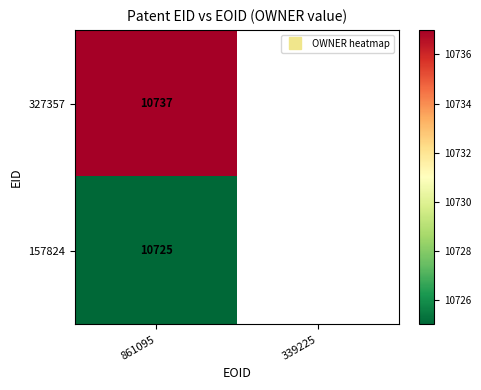

Between 339225 and 861095, which is larger?

861095